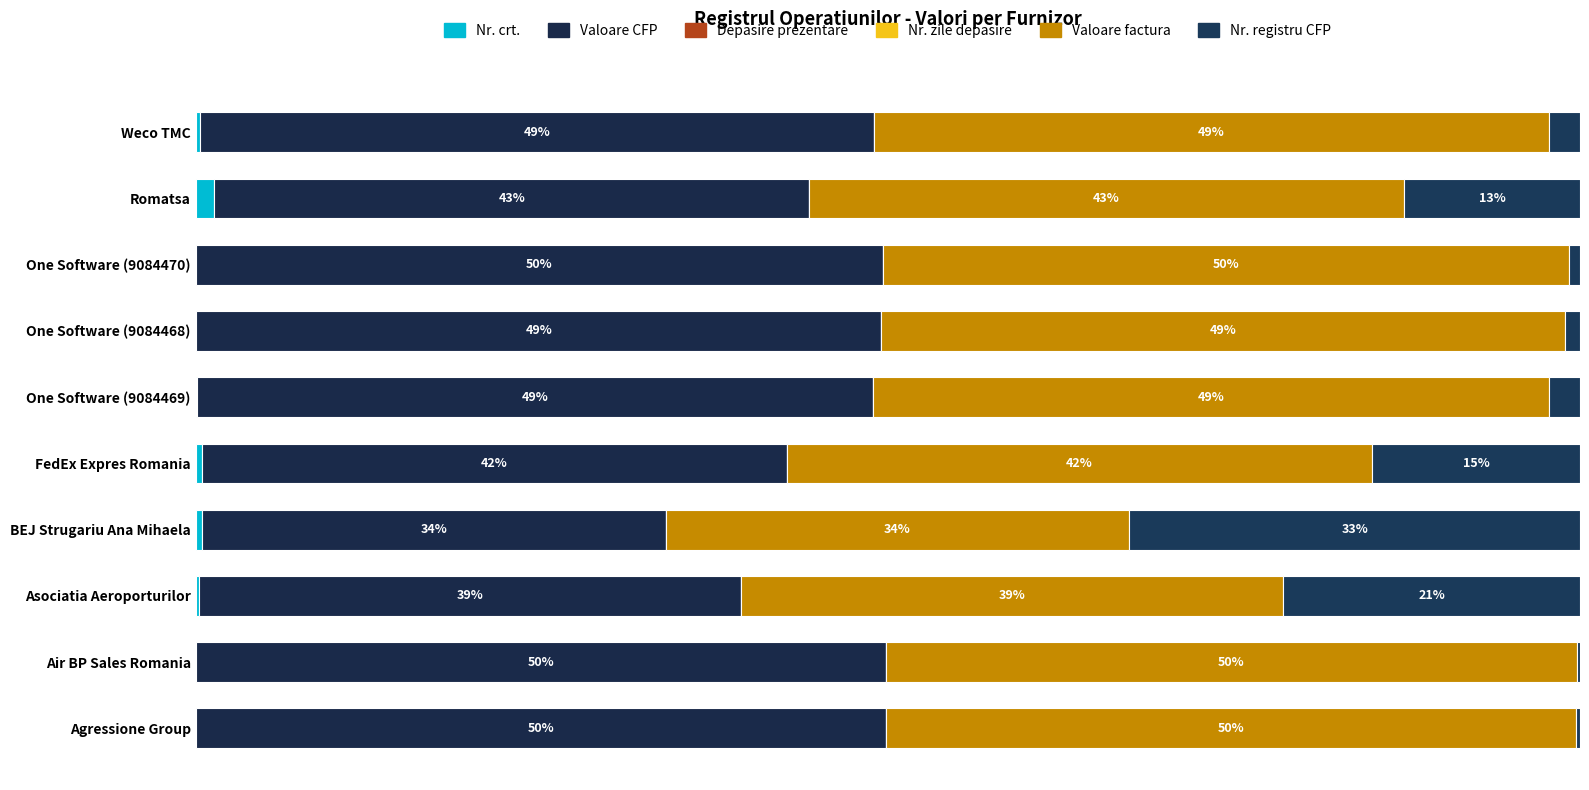

What are all the series names shown in the legend?

Nr. crt., Valoare CFP, Depasire prezentare, Nr. zile depasire, Valoare factura, Nr. registru CFP